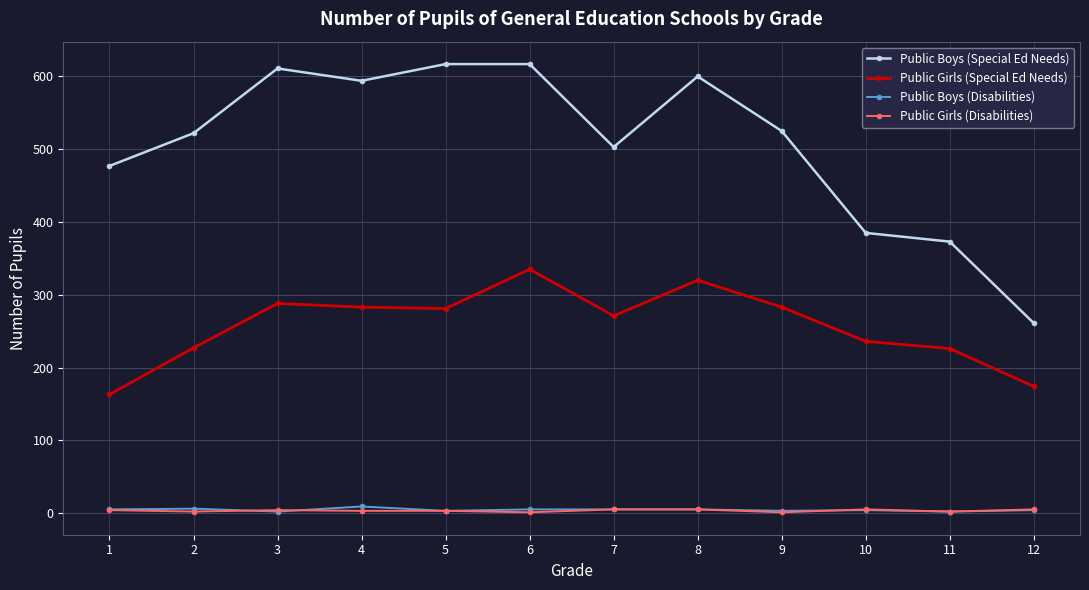

True or false: Public Boys (Special Ed Needs) has more than 1 interior local peaks.

True